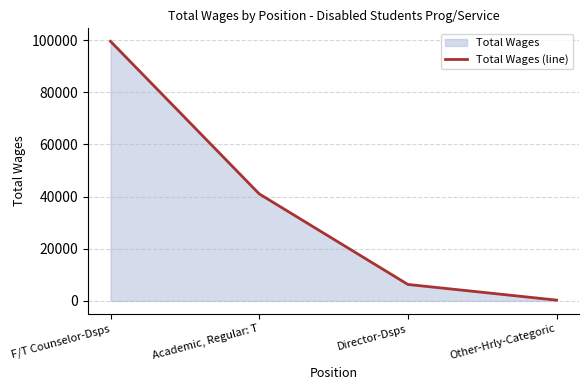

How many lines are shown in the chart?

1